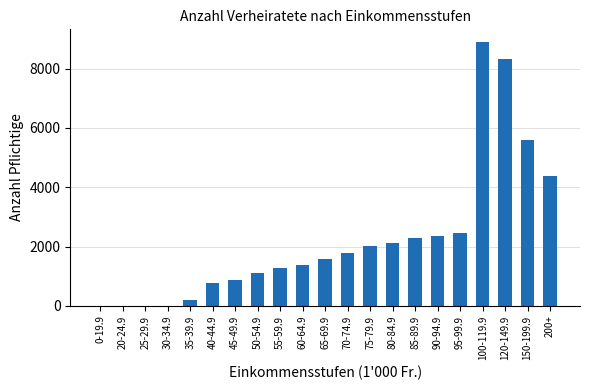

Is it true that the value at 65-69.9 is 1575?

True